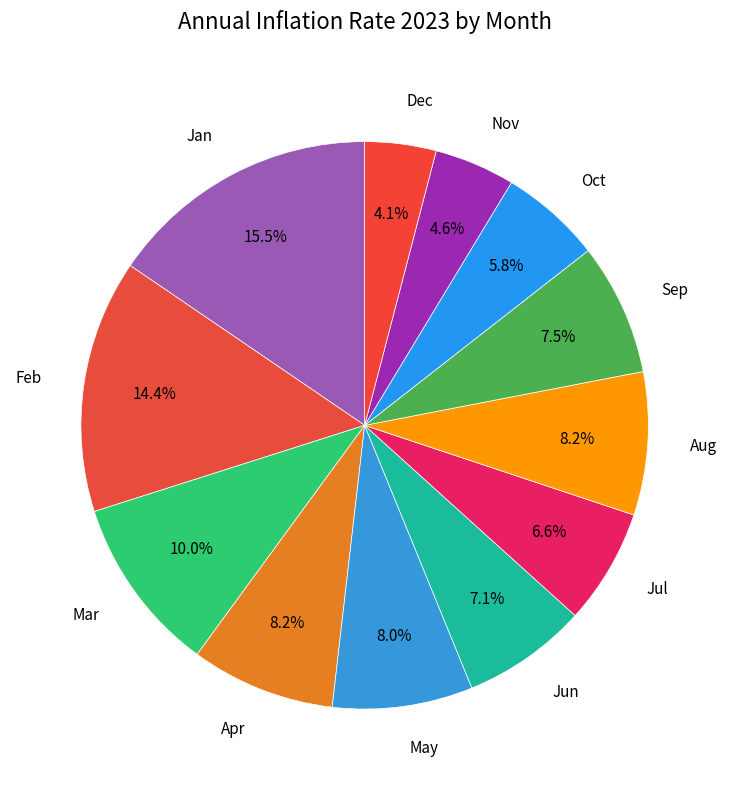

What is the ratio of the value at Sep to the value at Jan?

0.5